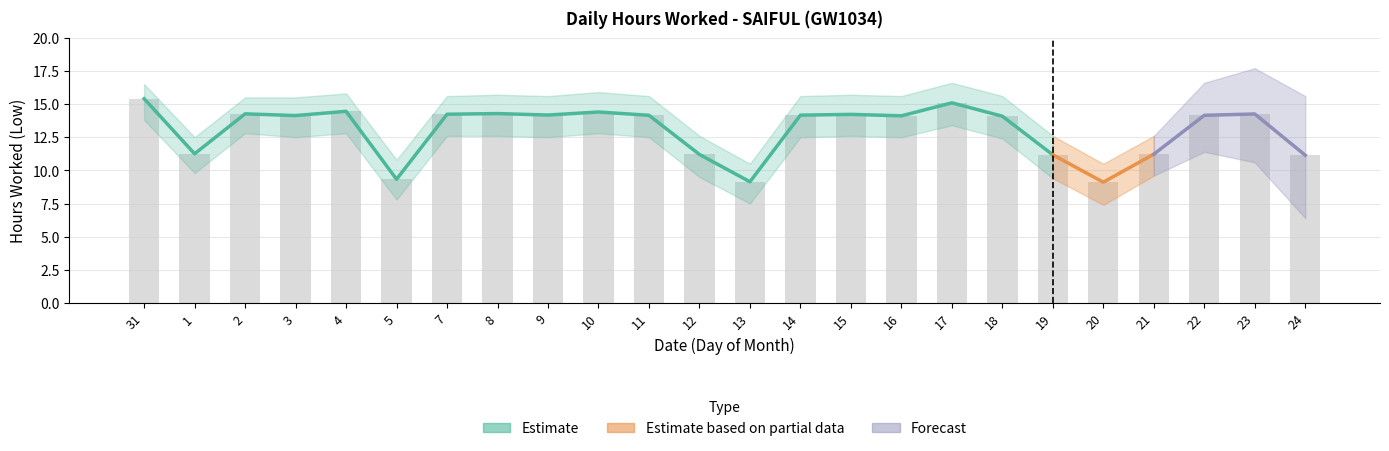

List the labels in order of value, smallest first.

20, 13, 5, 24, 19, 12, 21, 1, 18, 16, 3, 11, 22, 14, 9, 15, 7, 23, 2, 8, 10, 4, 17, 31